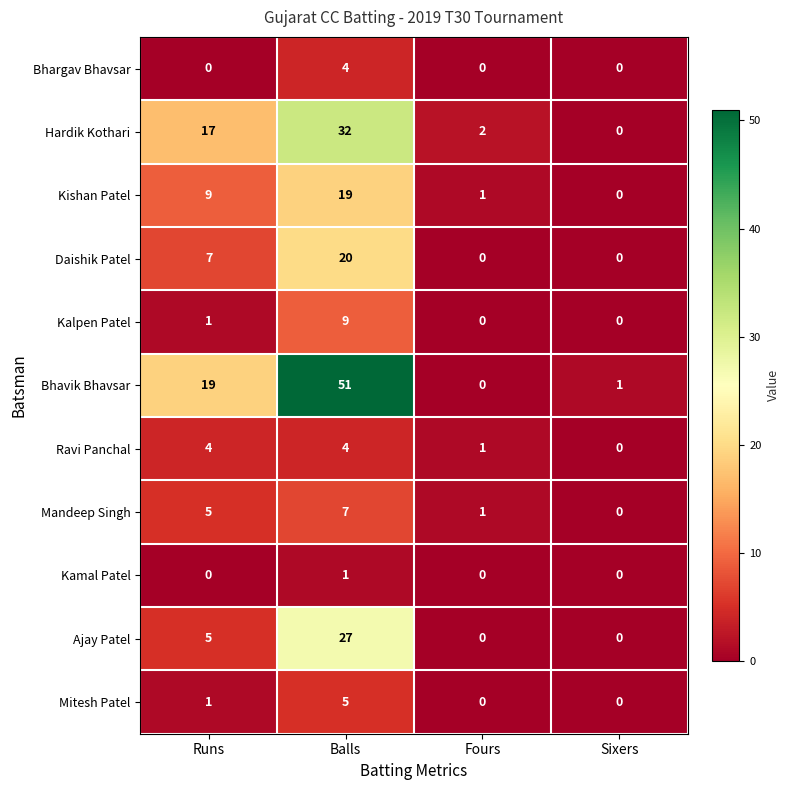

How many data points in Bhavik Bhavsar are less than 19?

2